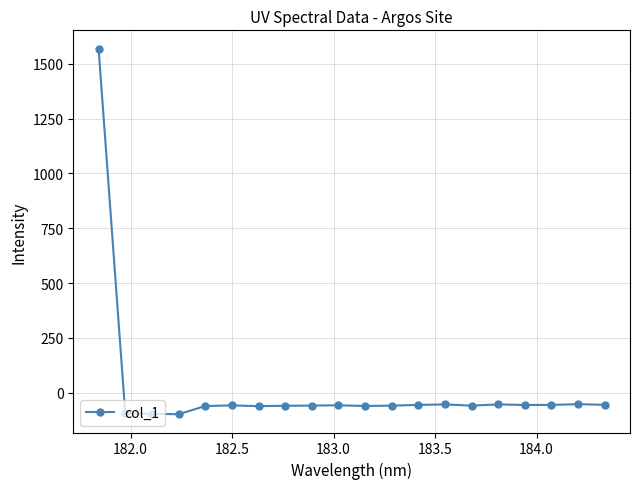

What is the average value?

18.2